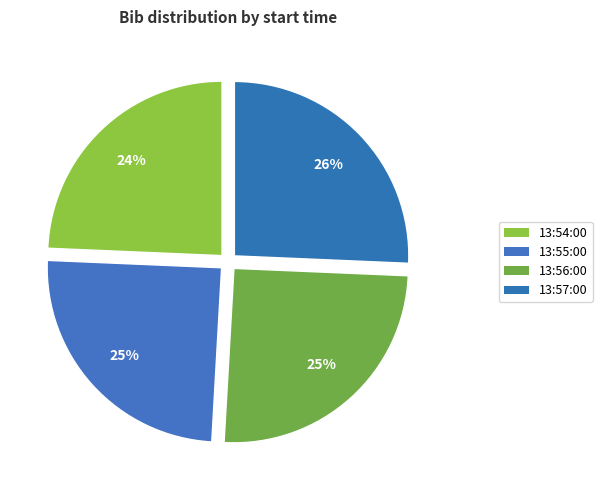

Does any single category account for the majority?

No